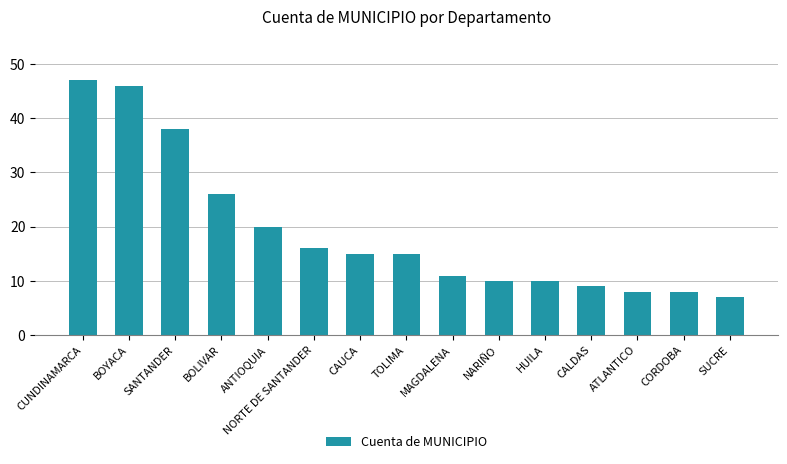

Does the chart contain stacked bars?

No